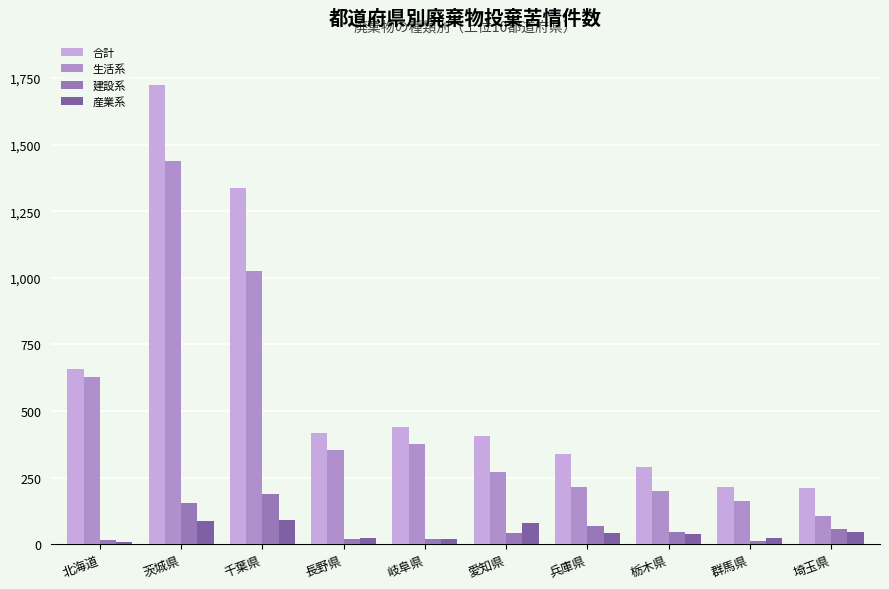

True or false: 産業系 has a value of 27 at 茨城県.

False